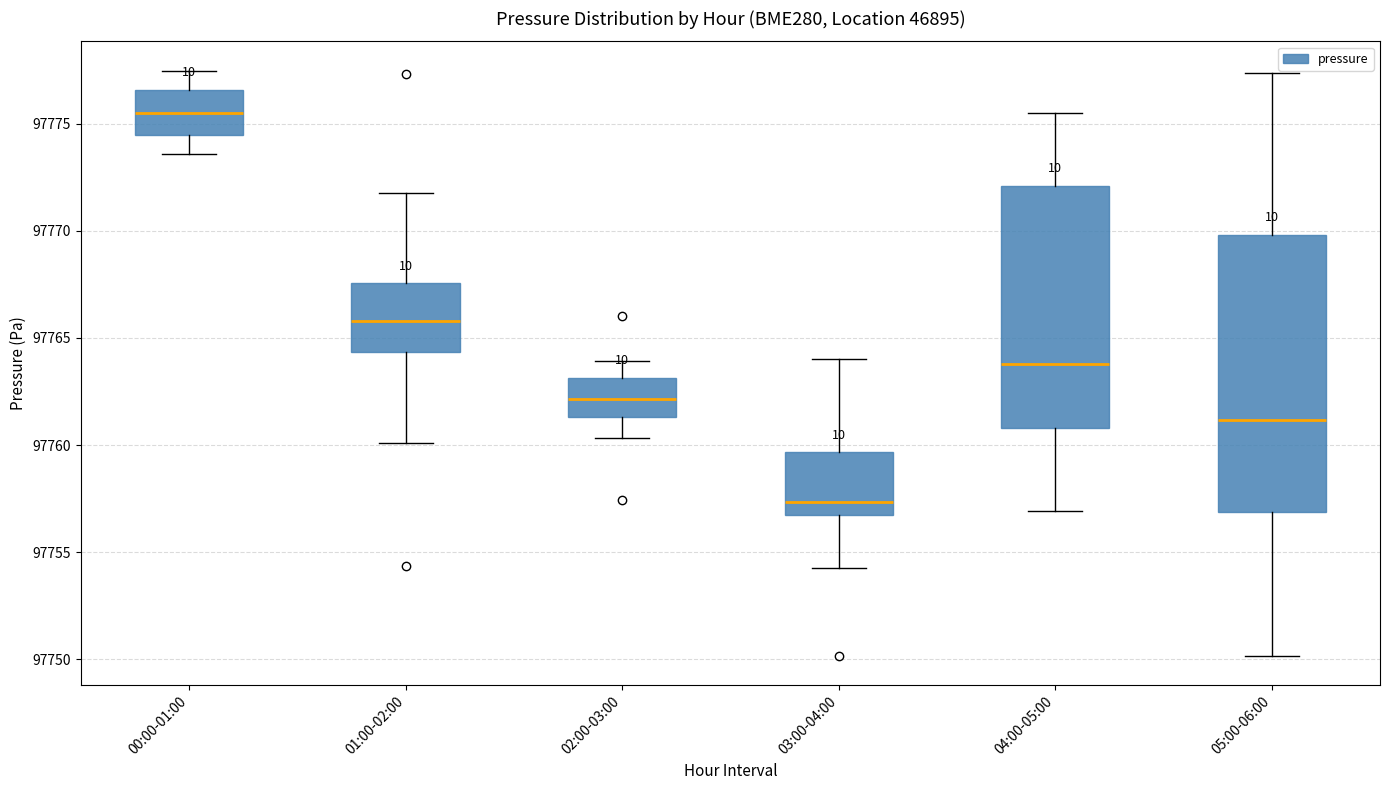

Reading left to right, transcribe this box plot: for each box, give where its median line is, the range the box spans, and where its two whiskers end, as read against the y-axis. The values are not printed on the chart, so give them approximately, as read against the axis.

00:00-01:00: median 97775.5, box 97774.5 to 97776.5, whiskers 97773.5 to 97777.5
01:00-02:00: median 97766.0, box 97764.5 to 97767.5, whiskers 97760.0 to 97772.0
02:00-03:00: median 97762.0, box 97761.5 to 97763.0, whiskers 97760.5 to 97764.0
03:00-04:00: median 97757.5, box 97757.0 to 97759.5, whiskers 97754.5 to 97764.0
04:00-05:00: median 97764.0, box 97761.0 to 97772.0, whiskers 97757.0 to 97775.5
05:00-06:00: median 97761.0, box 97757.0 to 97770.0, whiskers 97750.0 to 97777.5